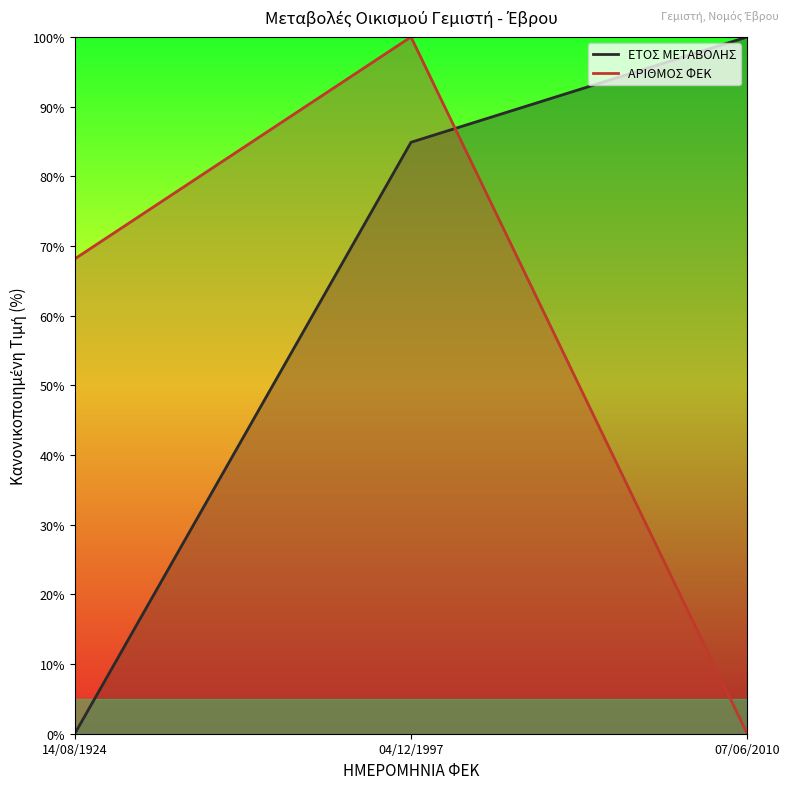

At which category is the sum across all series the highest?

04/12/1997